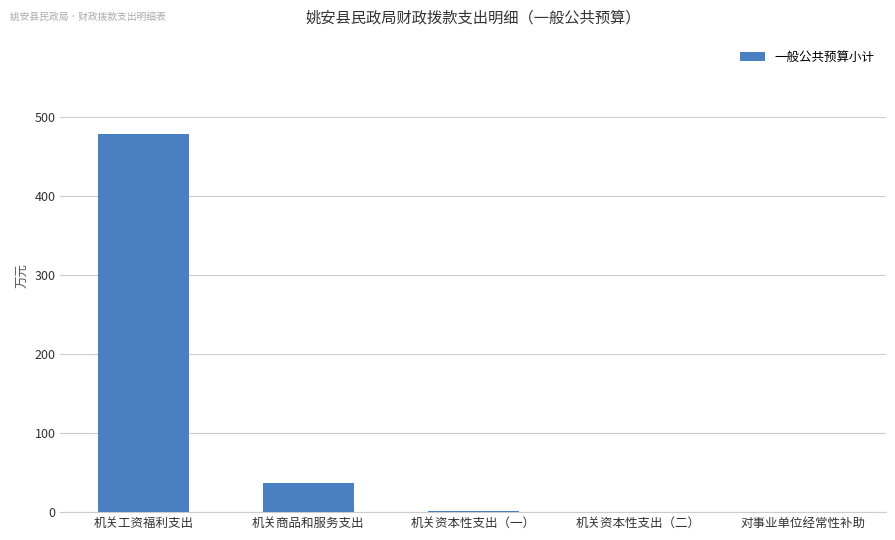

Count the number of categories in the chart.

5